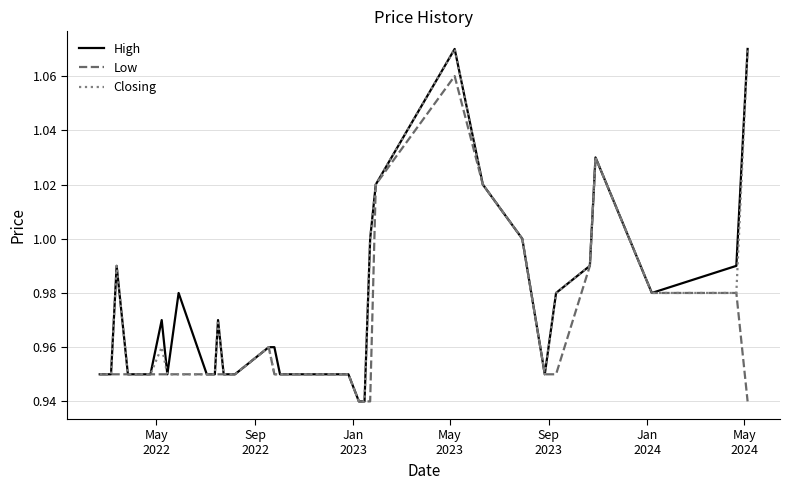

What are all the series names shown in the legend?

High, Low, Closing